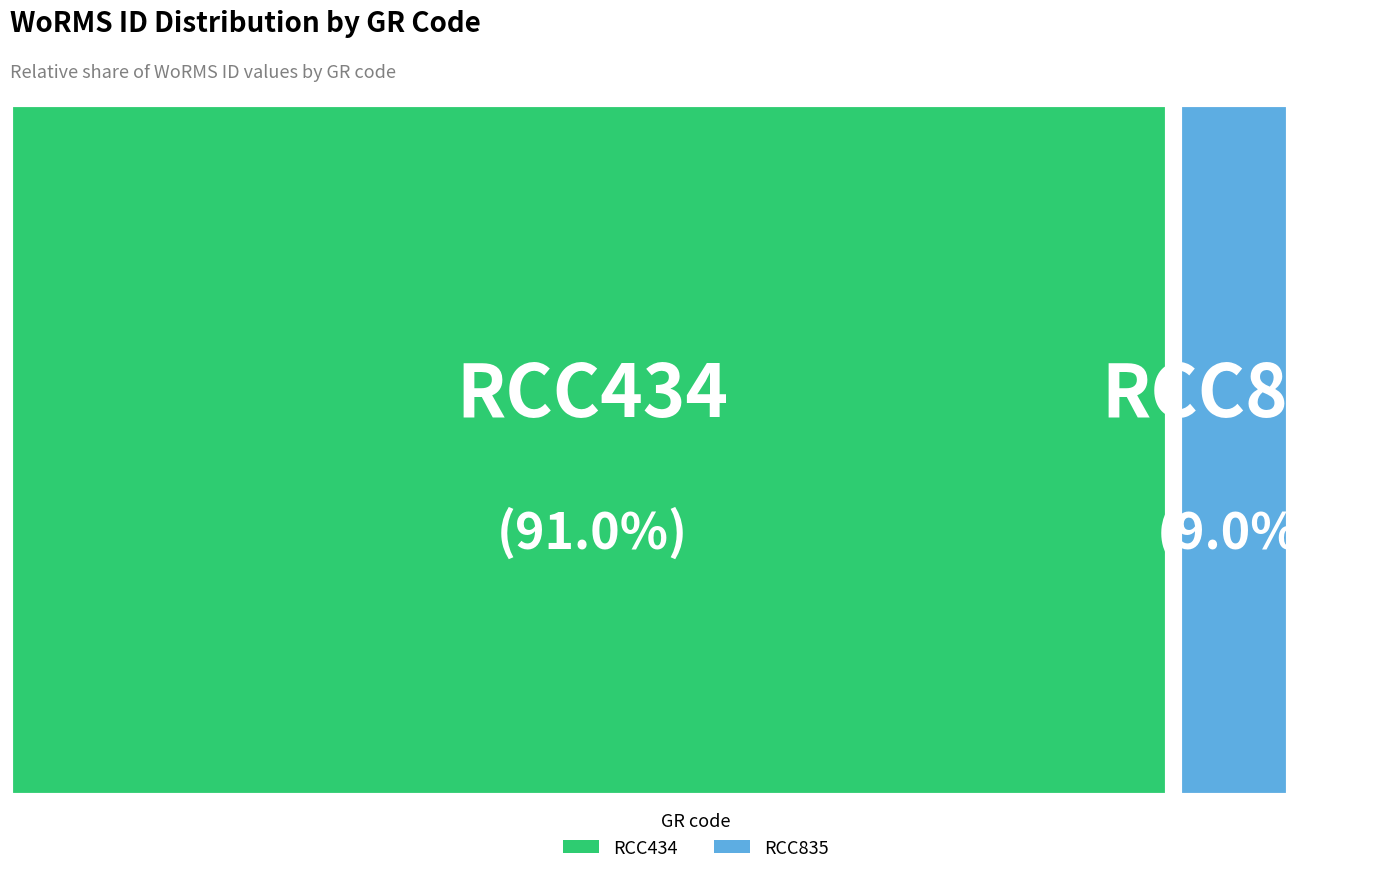

To the nearest percent, what percentage of the pie is RCC434?

91%